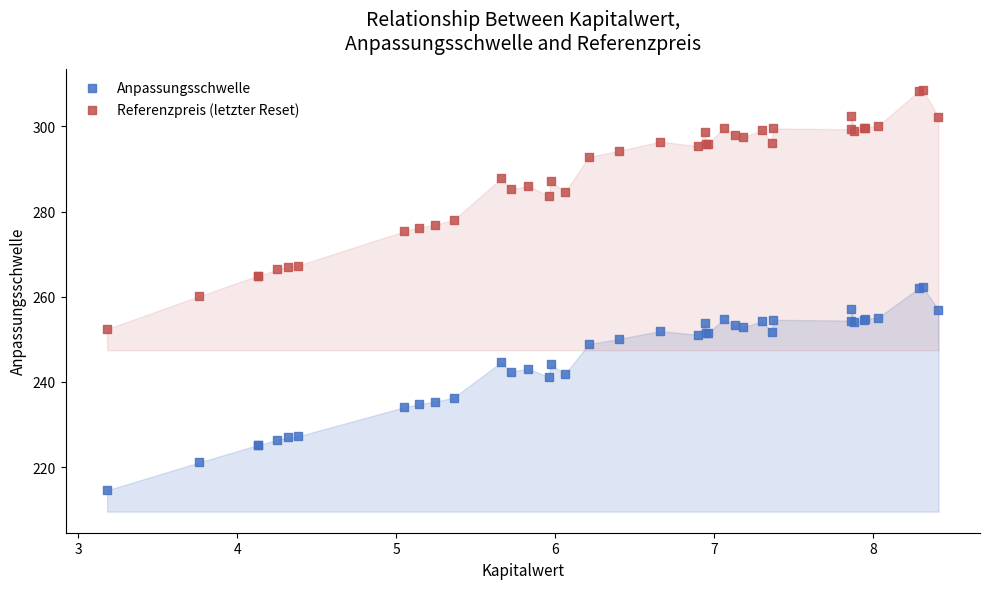

In the Referenzpreis (letzter Reset) series, what Y value is closest to 280?

278.0